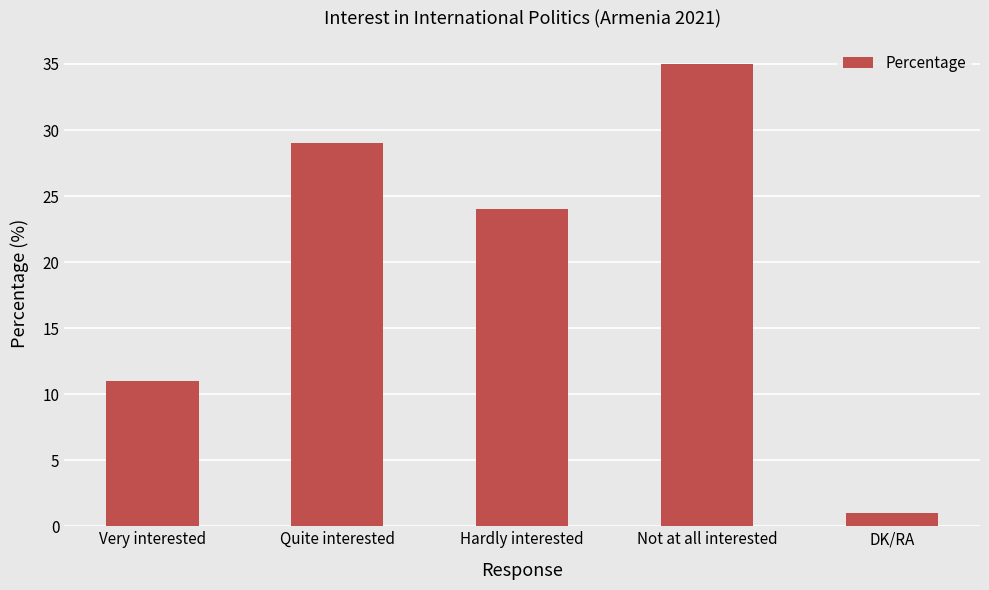

List the labels in order of value, largest first.

Not at all interested, Quite interested, Hardly interested, Very interested, DK/RA